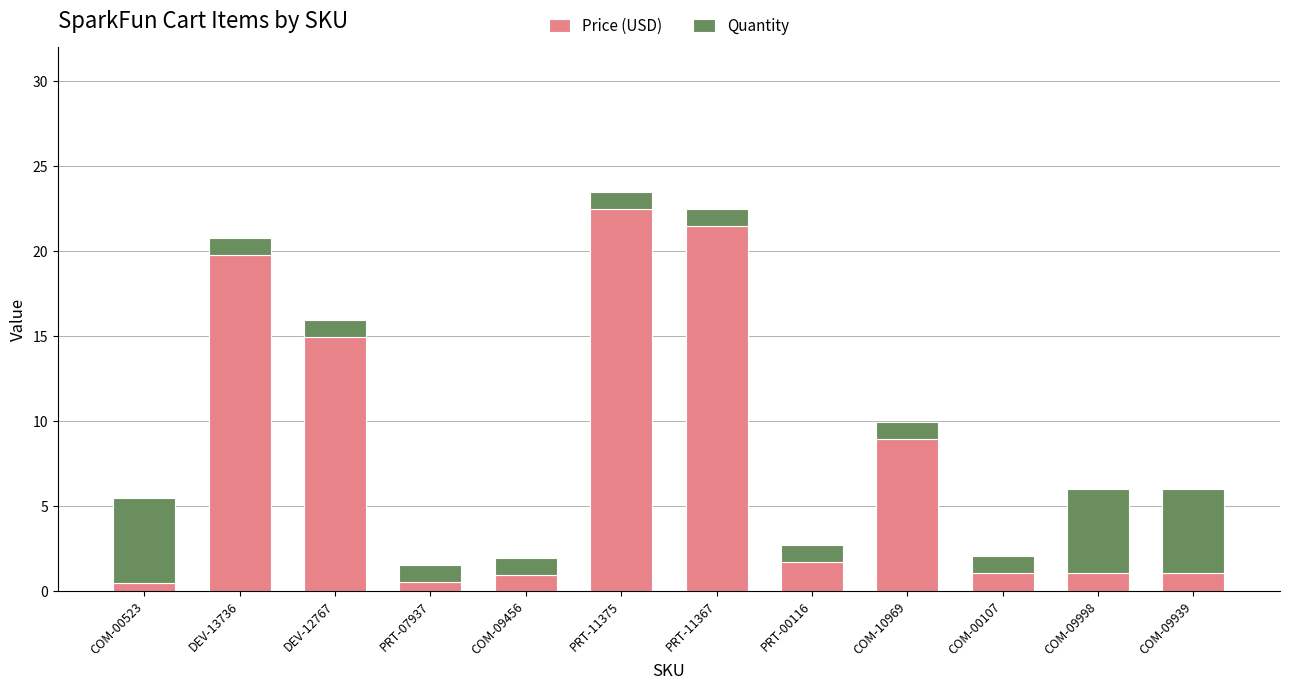

How many distinct data groups are displayed?

2